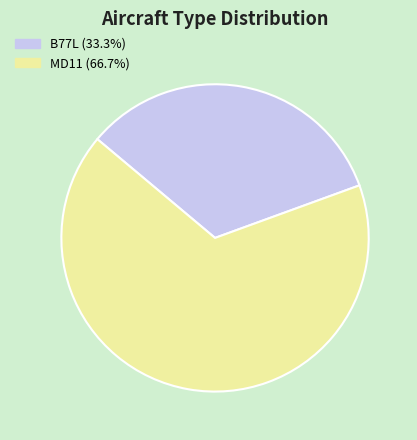

What is the ratio of the value at MD11 (66.7%) to the value at B77L (33.3%)?

2.0